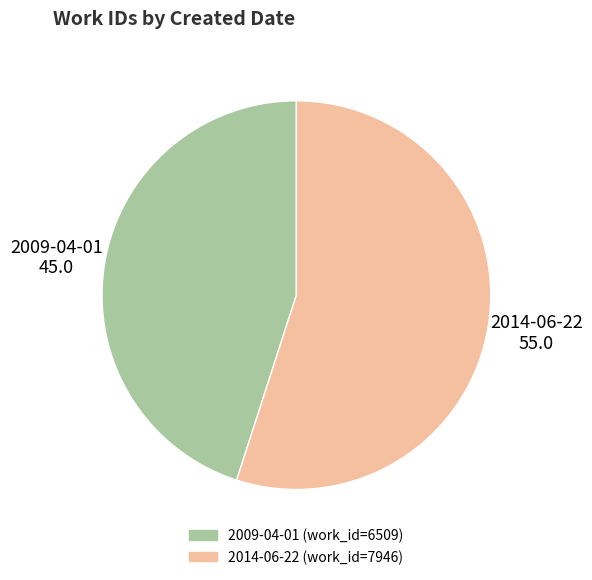

Combined, do 2009-04-01 and 2014-06-22 account for over 50%?

Yes